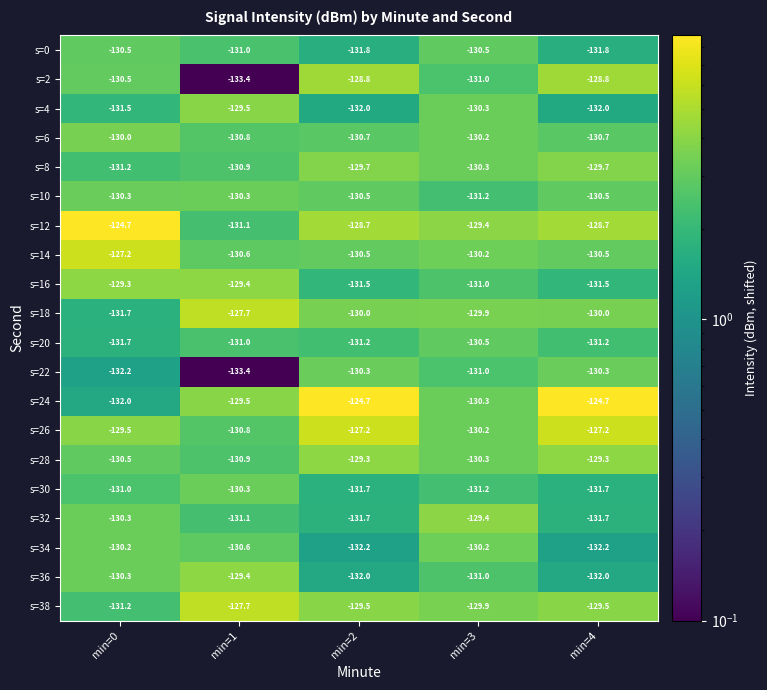

What is the lowest value of the s=6 series?

-130.8